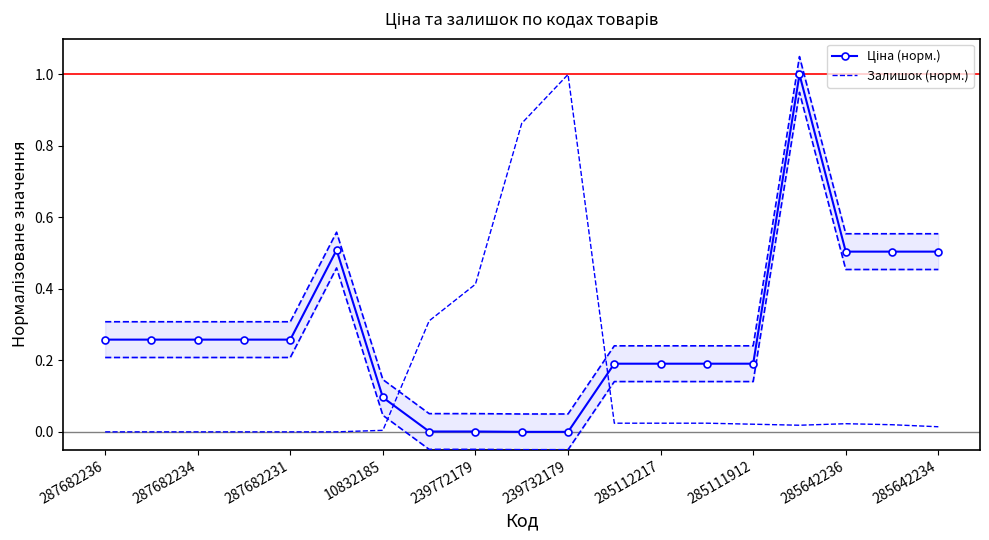

What position from the left is 239732179?

6